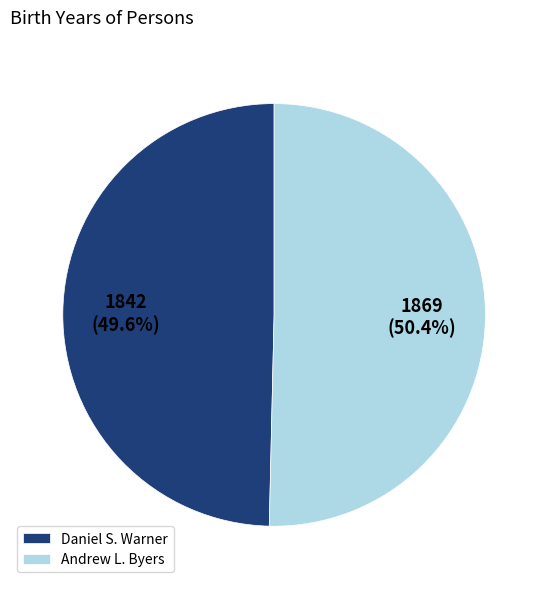

Combined, do Daniel S. Warner and Andrew L. Byers account for over 50%?

Yes